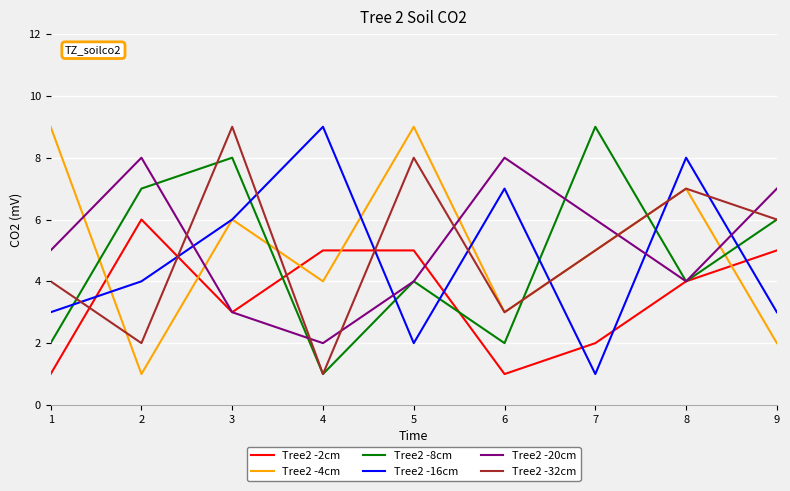

What is the difference between the maximum and minimum values in the Tree2 -8cm series?

8